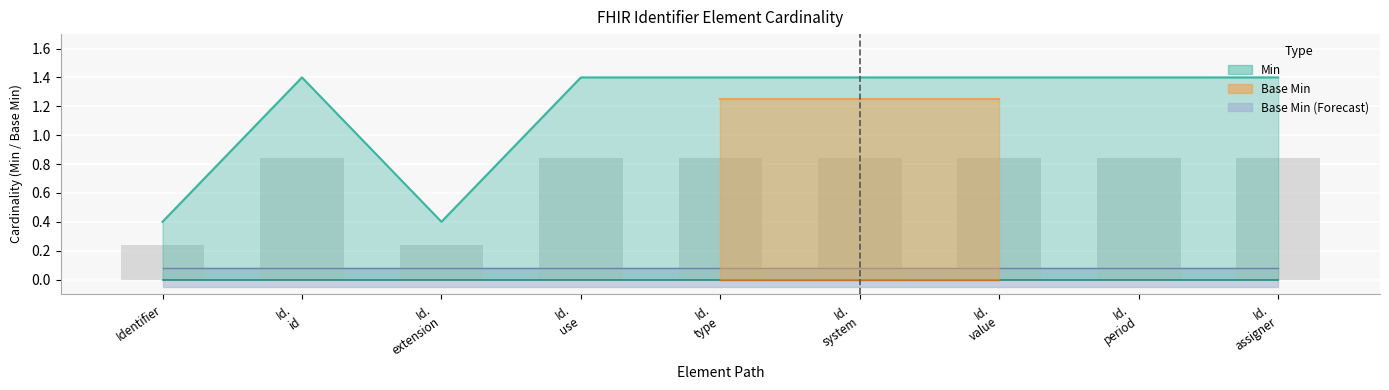

At Identifier.system, list the series in order from smallest to largest.

Base Min, Min